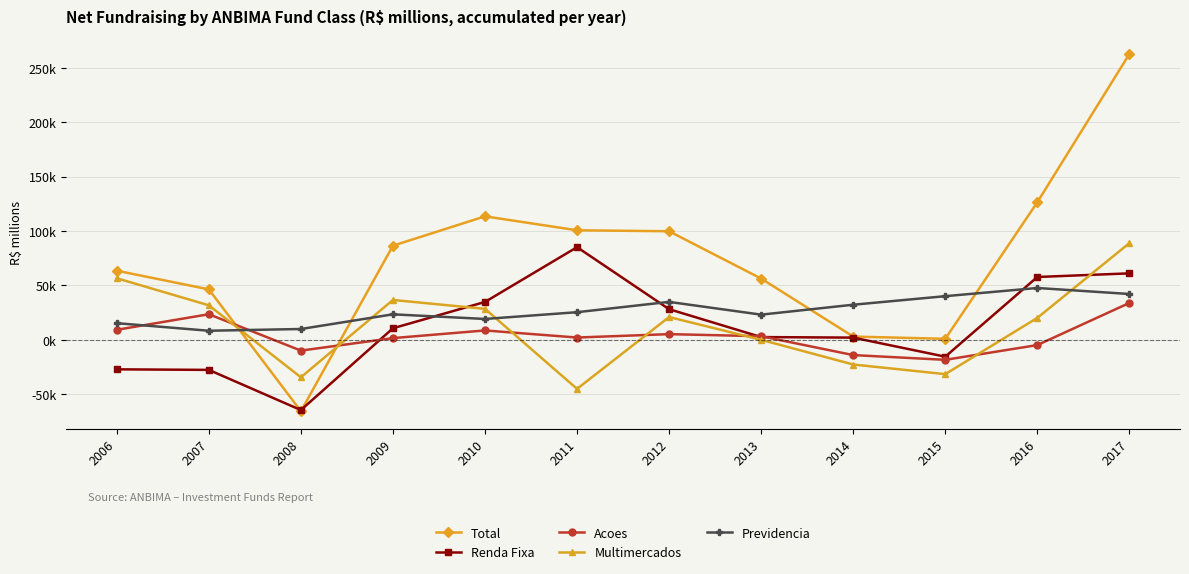

What are all the series names shown in the legend?

Total, Renda Fixa, Acoes, Multimercados, Previdencia